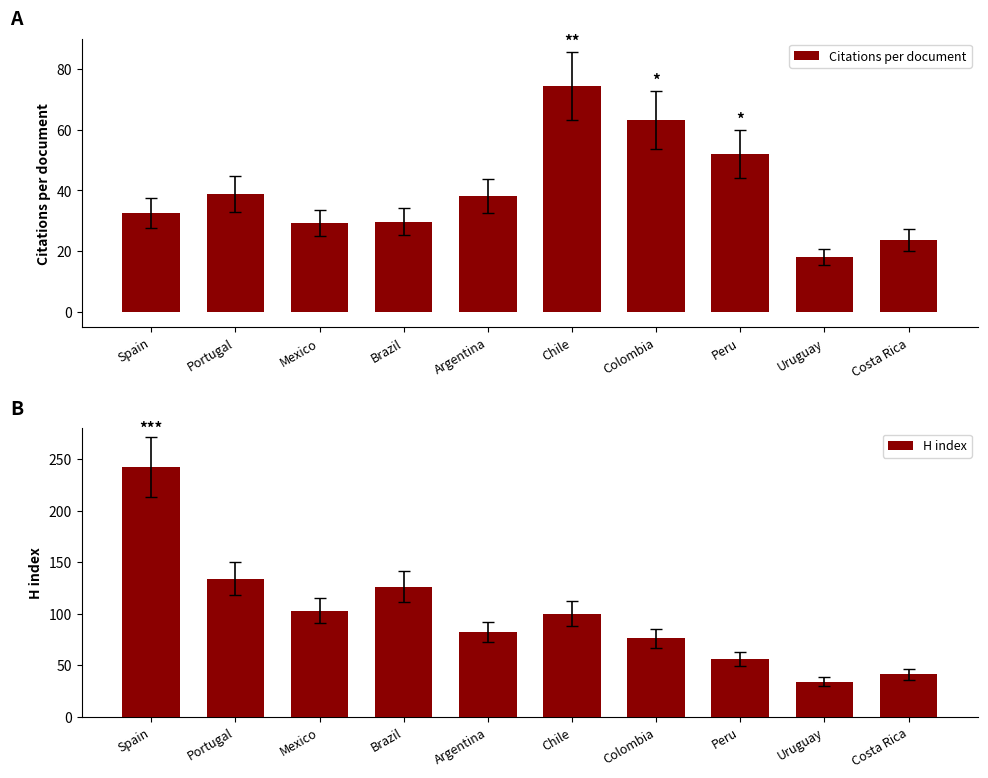

At which label is Citations per document closest to 46?

Peru